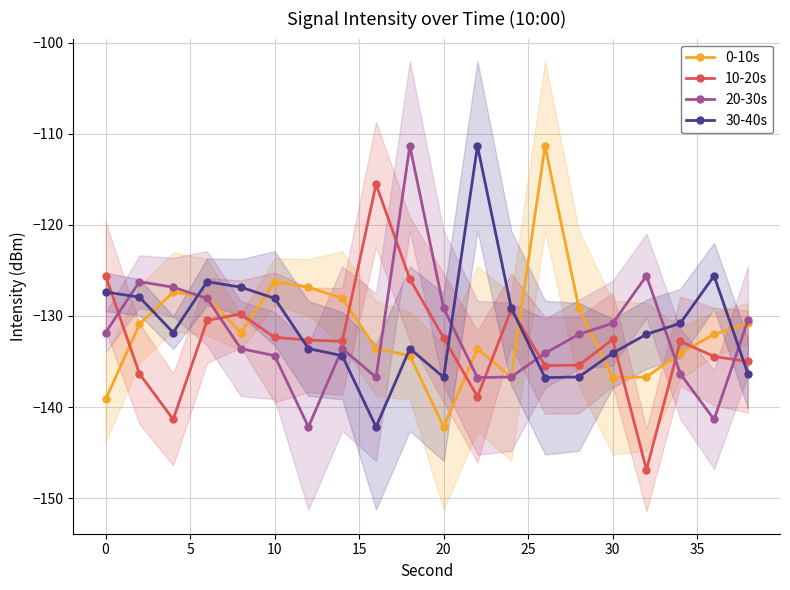

What is the minimum value for 0-10s?

-142.2